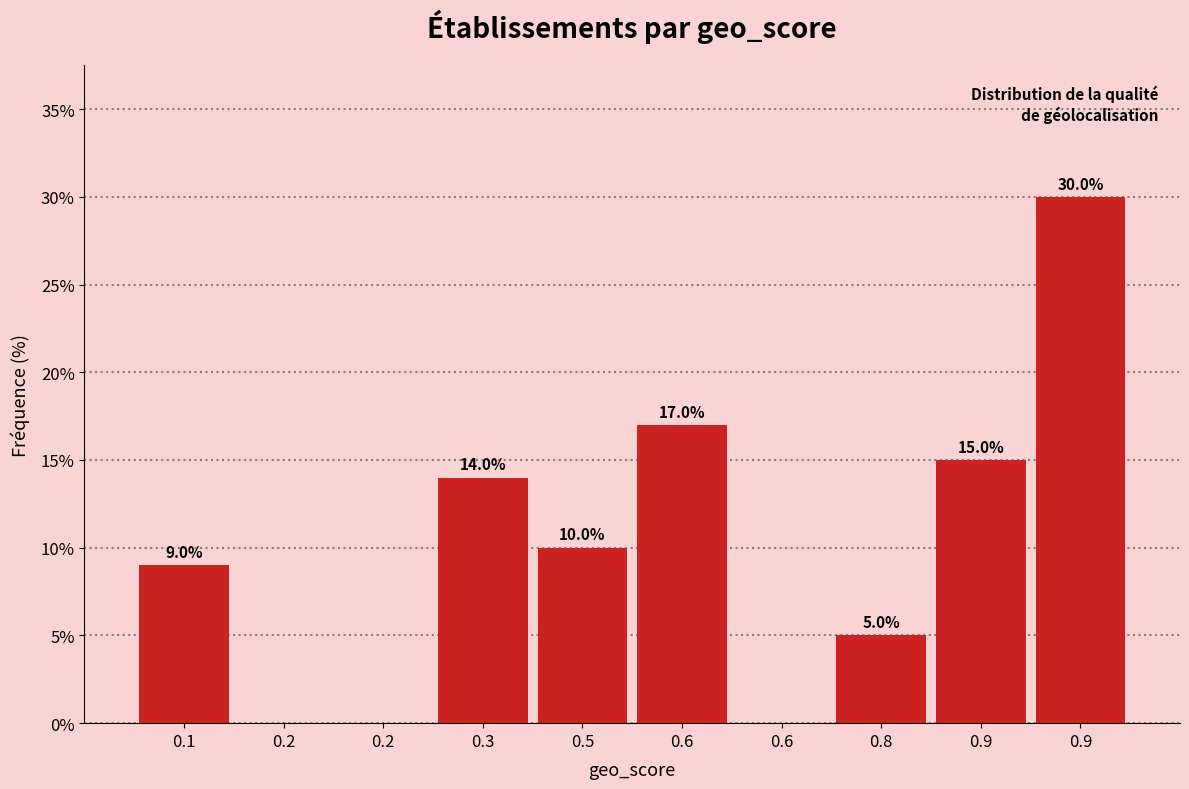

How many distinct data groups are displayed?

1